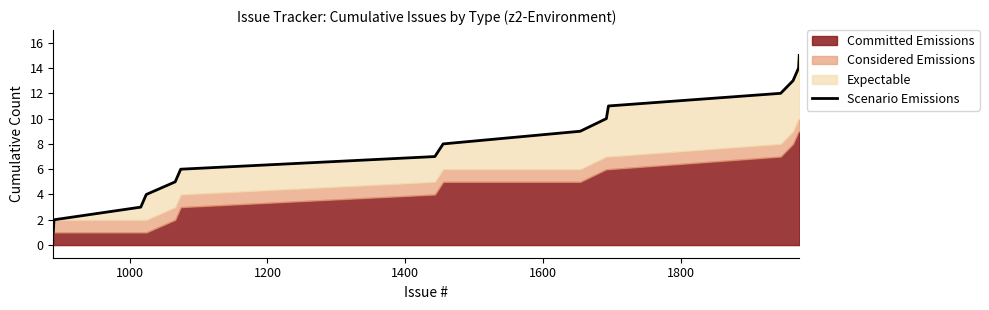

How many values exceed 8?

7